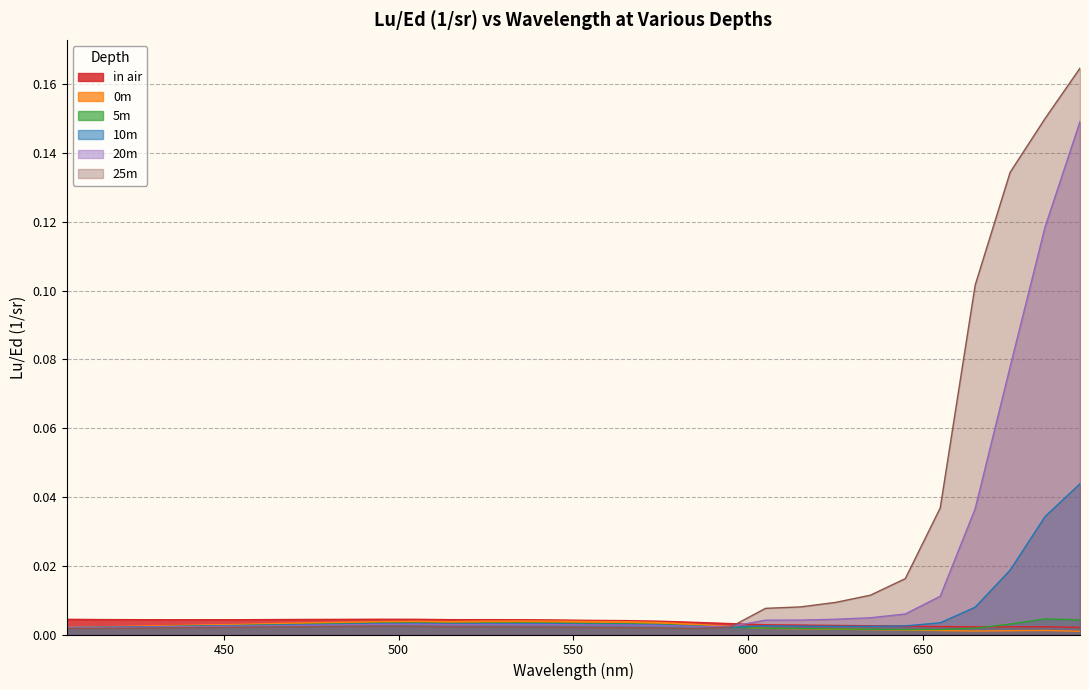

Which series ends up on top after the final intersection of 5m and 0m?

5m